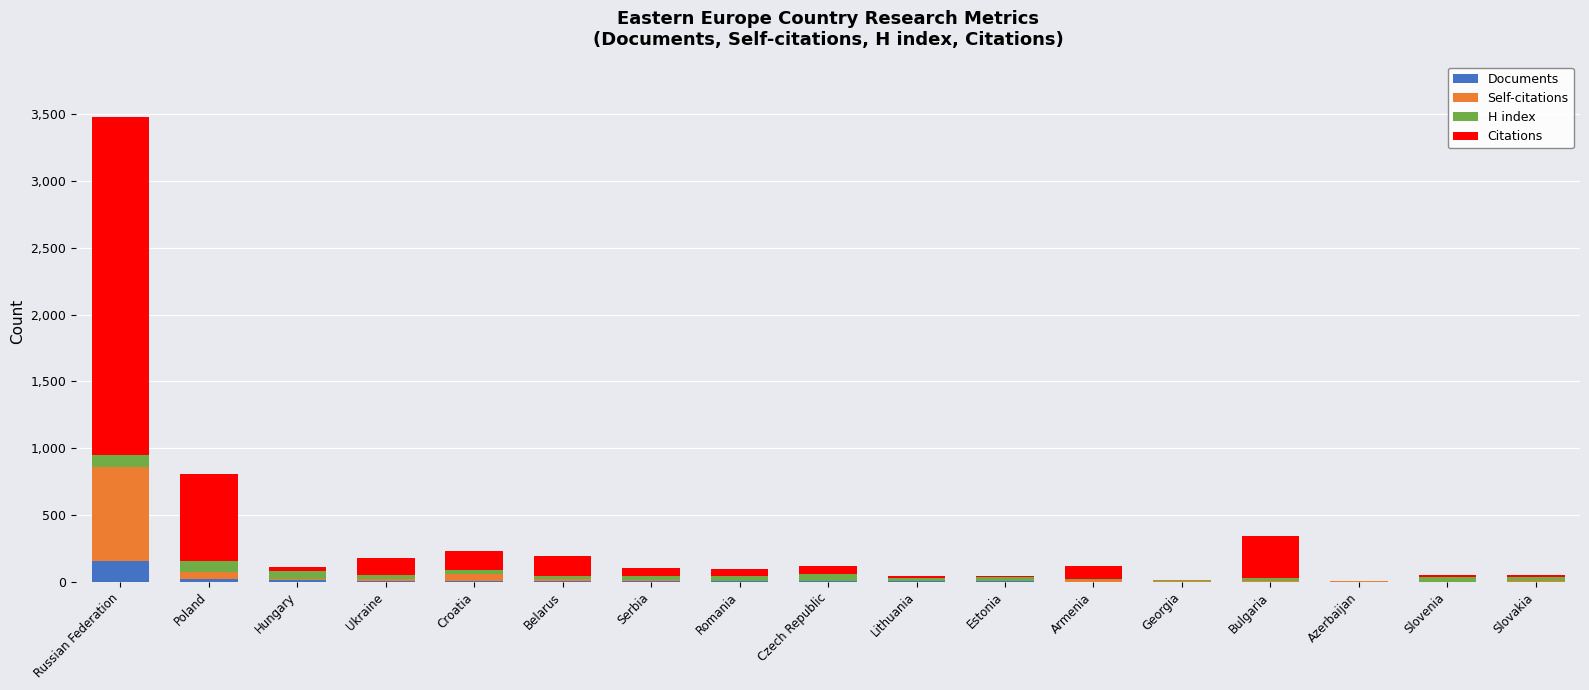

At which label does Documents reach its peak?

Russian Federation